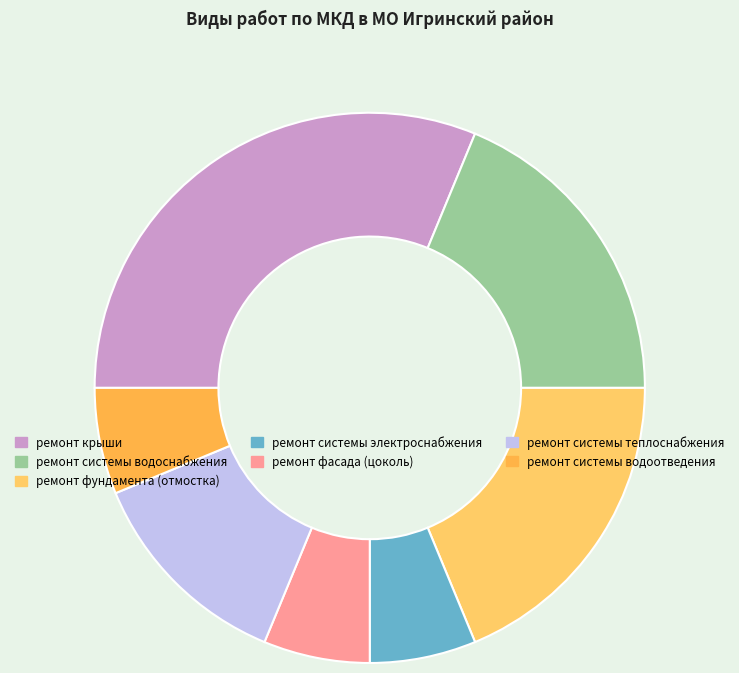

How many slices are in this pie chart?

7